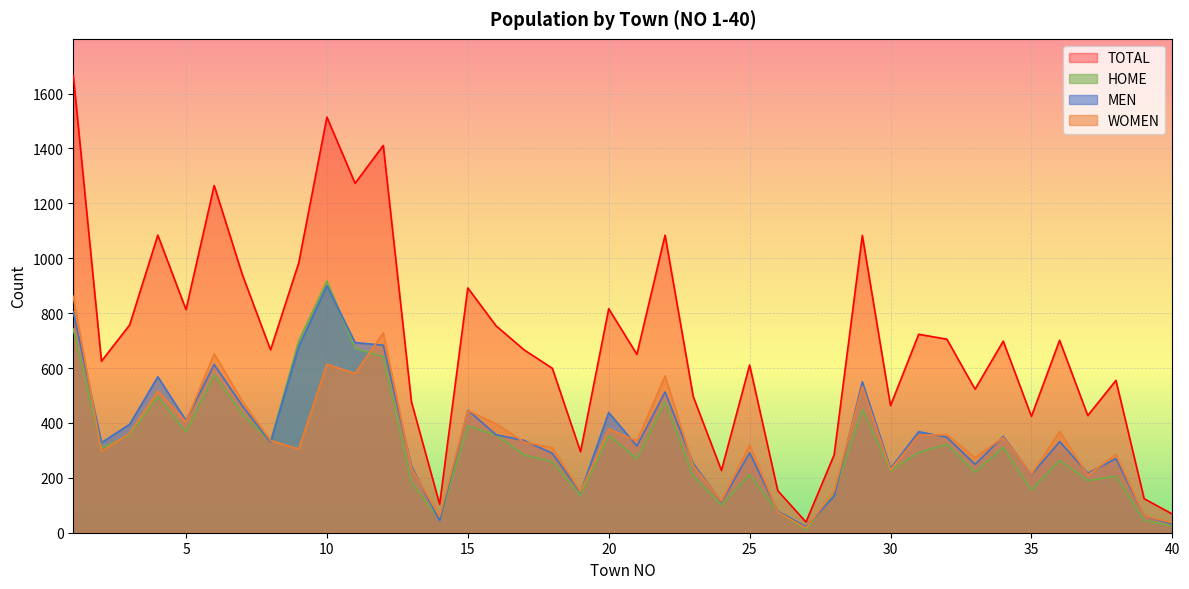

What are all the series names shown in the legend?

TOTAL, HOME, MEN, WOMEN